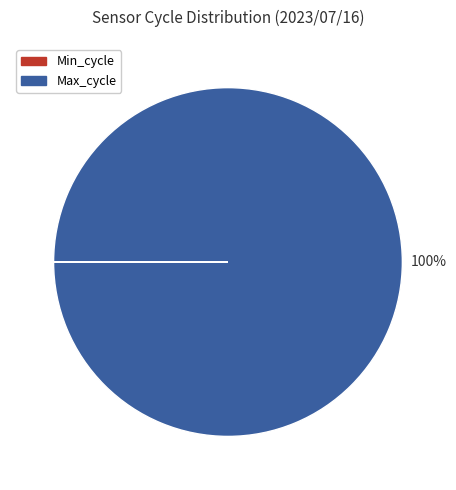

To the nearest percent, what portion does Max_cycle represent?

100%